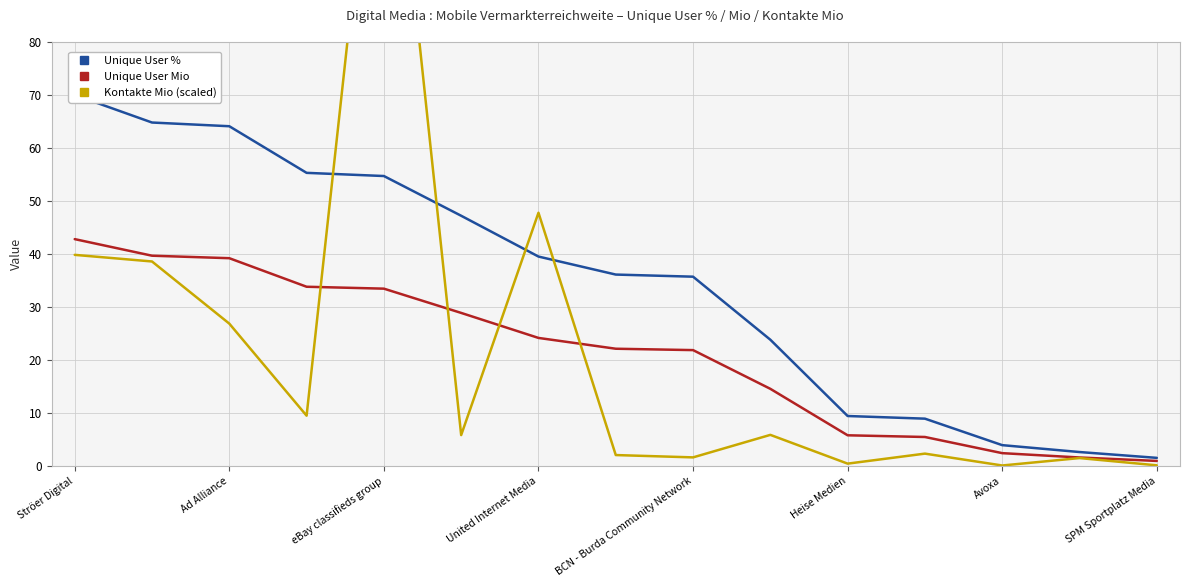

True or false: Unique User % and Kontakte Mio (scaled) intersect in this chart.

True